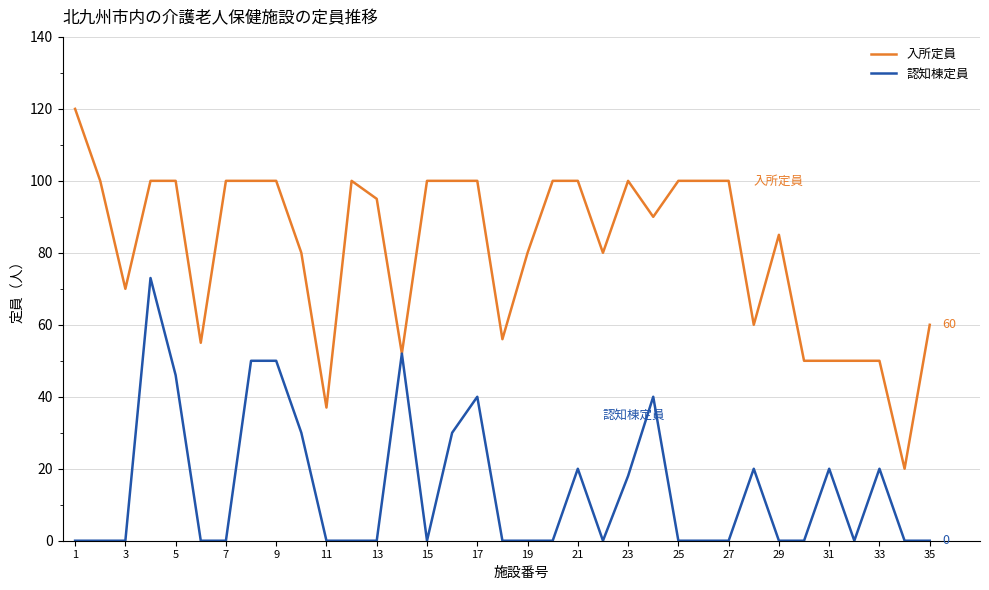

Reading left to right, extract all data points from this chart.

入所定員: 120	100	70	100	100	55	100	100	100	80	37	100	95	52	100	100	100	56	80	100	100	80	100	90	100	100	100	60	85	50	50	50	50	20	60
認知棟定員: 0	0	0	73	46	0	0	50	50	30	0	0	0	52	0	30	40	0	0	0	20	0	18	40	0	0	0	20	0	0	20	0	20	0	0